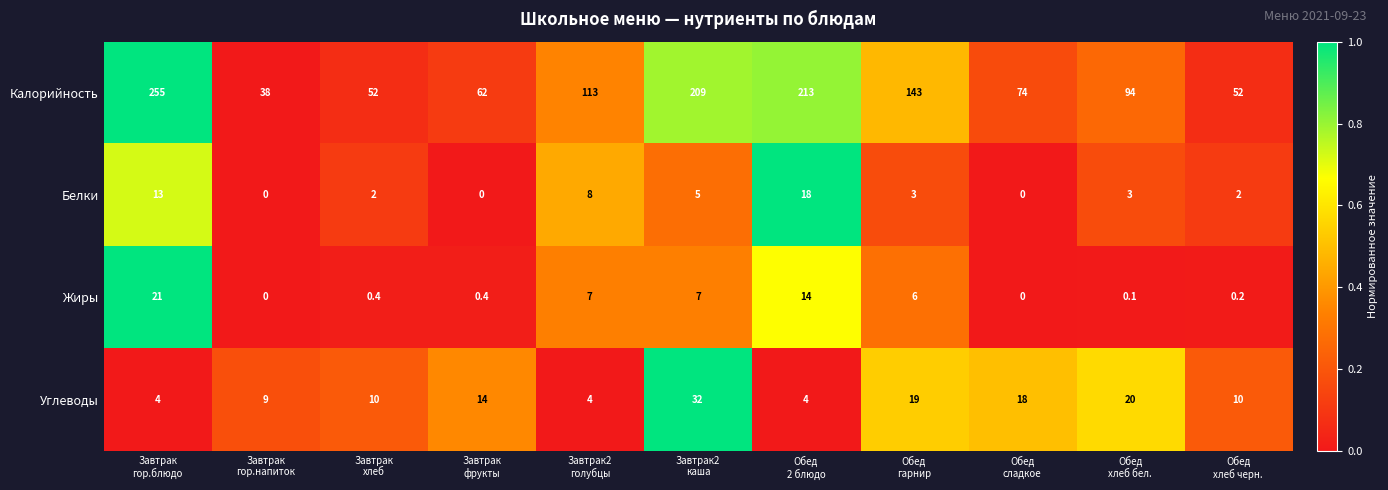

Which series has the largest range (max minus min)?

Калорийность